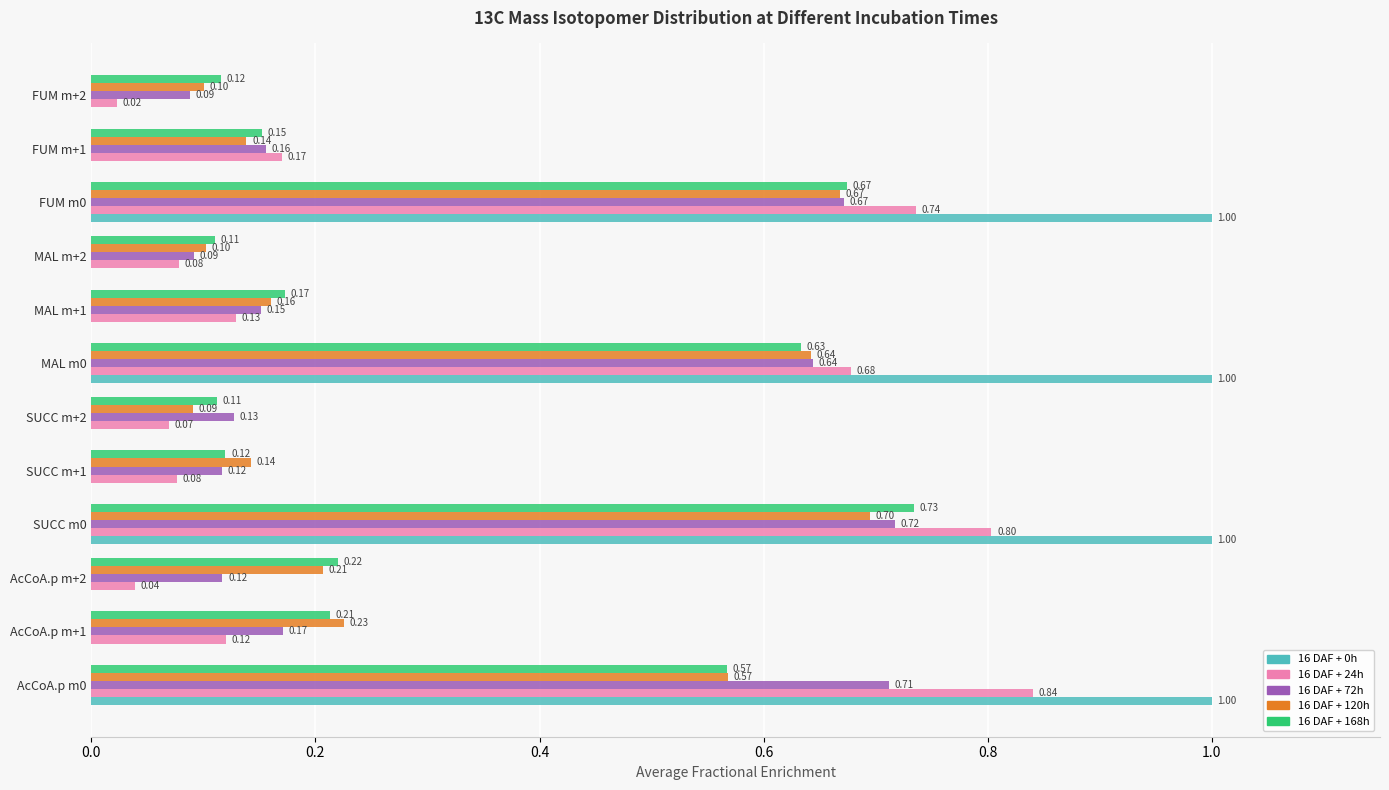

What is the sum of all 16 DAF + 0h values?

4.0